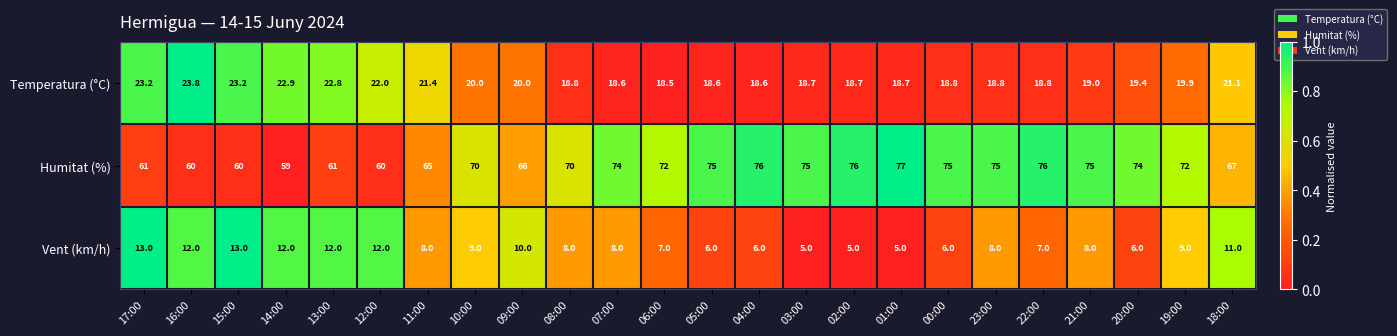

The Temperatura (°C) series shows 18.5 at 06:00. True or false?

True